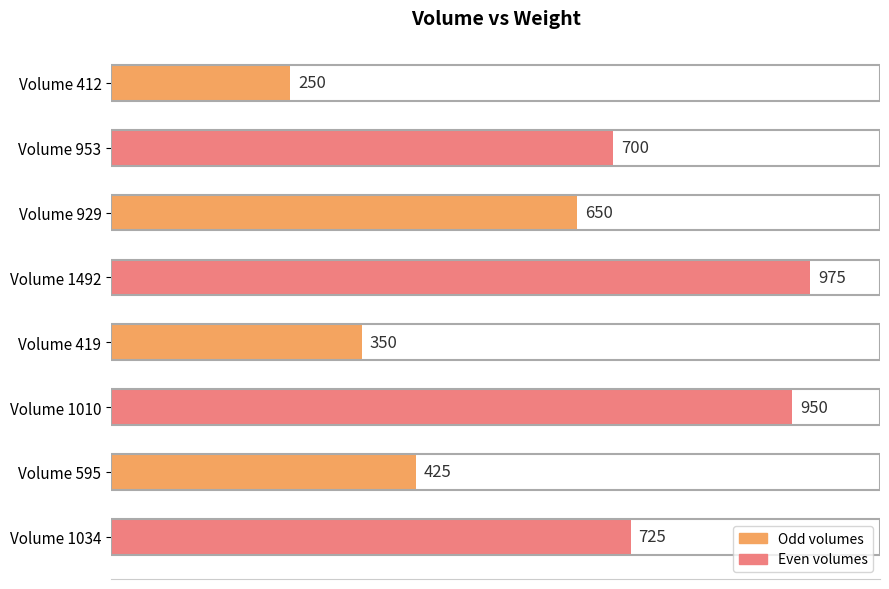

List the labels in order of value, largest first.

Volume 1492, Volume 1010, Volume 1034, Volume 953, Volume 929, Volume 595, Volume 419, Volume 412